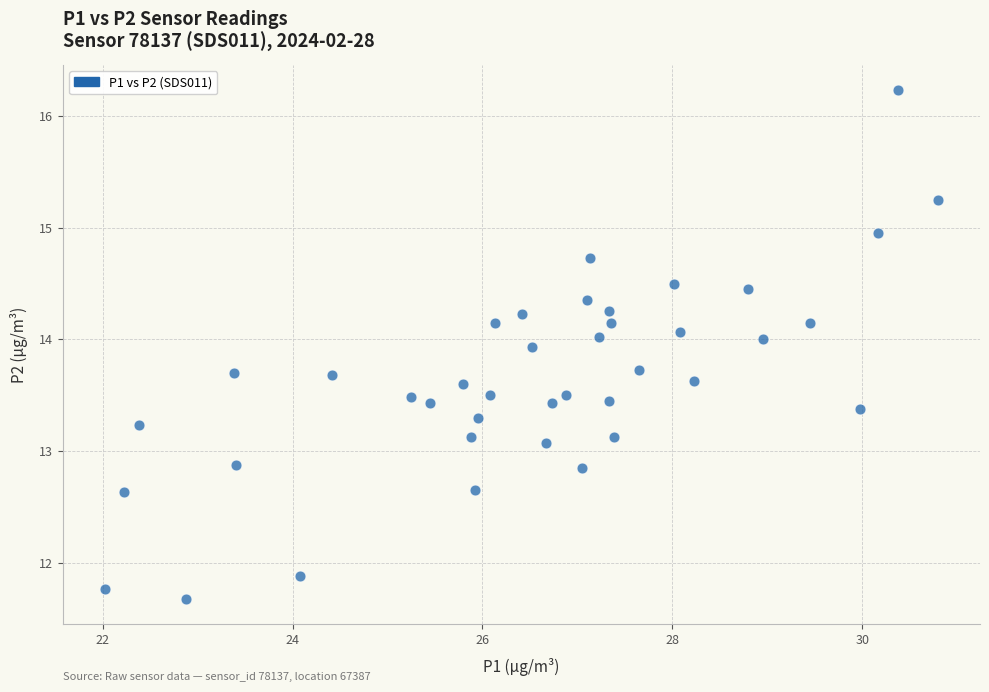

What is the range of X values (max minus min)?

8.8